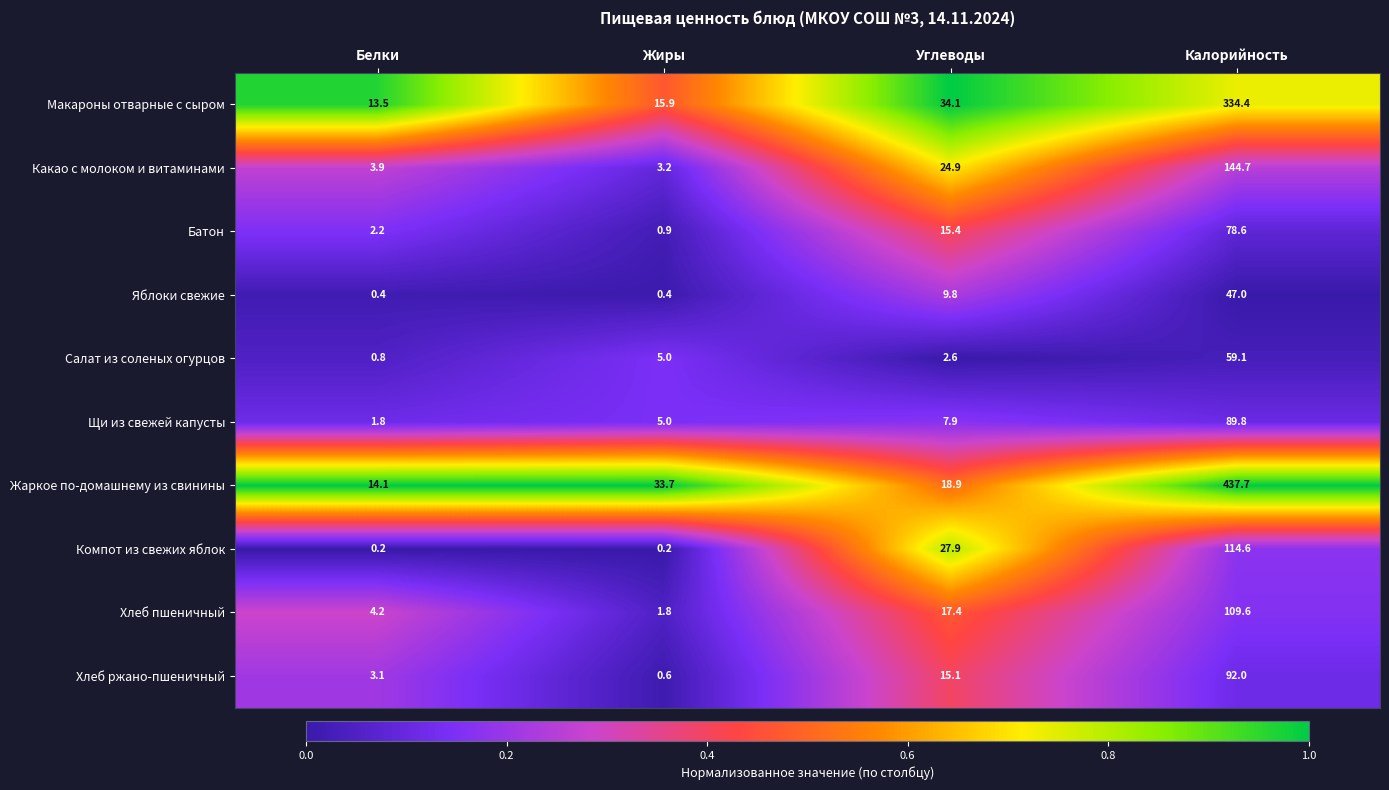

At how many categories does at least one series exceed 0?

4